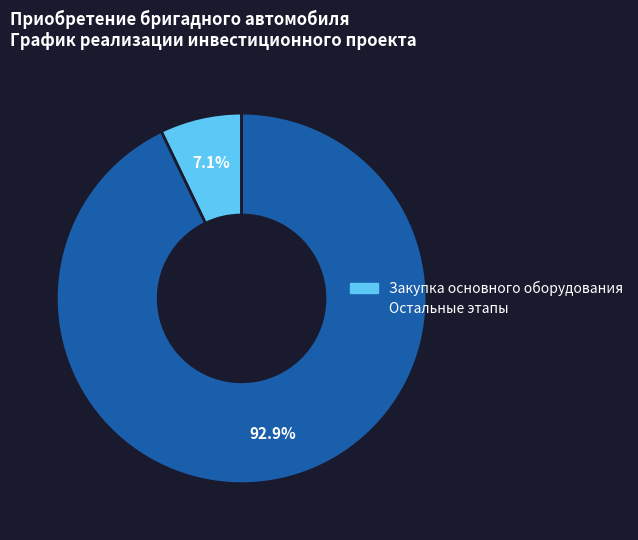

Is there any slice that represents more than half of the pie?

Yes